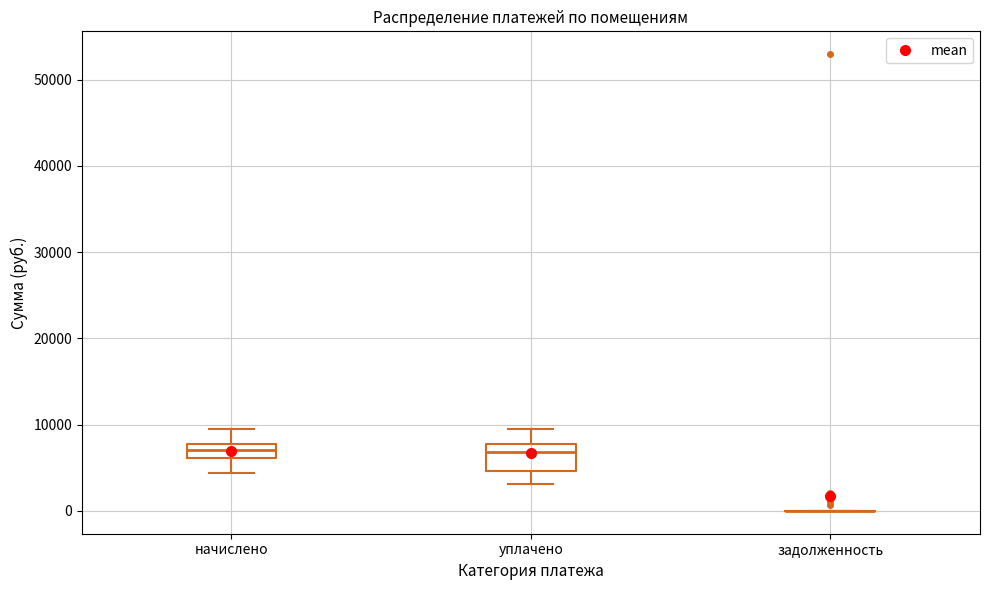

Which box is the tallest, from its lower edge to its upper edge?

уплачено